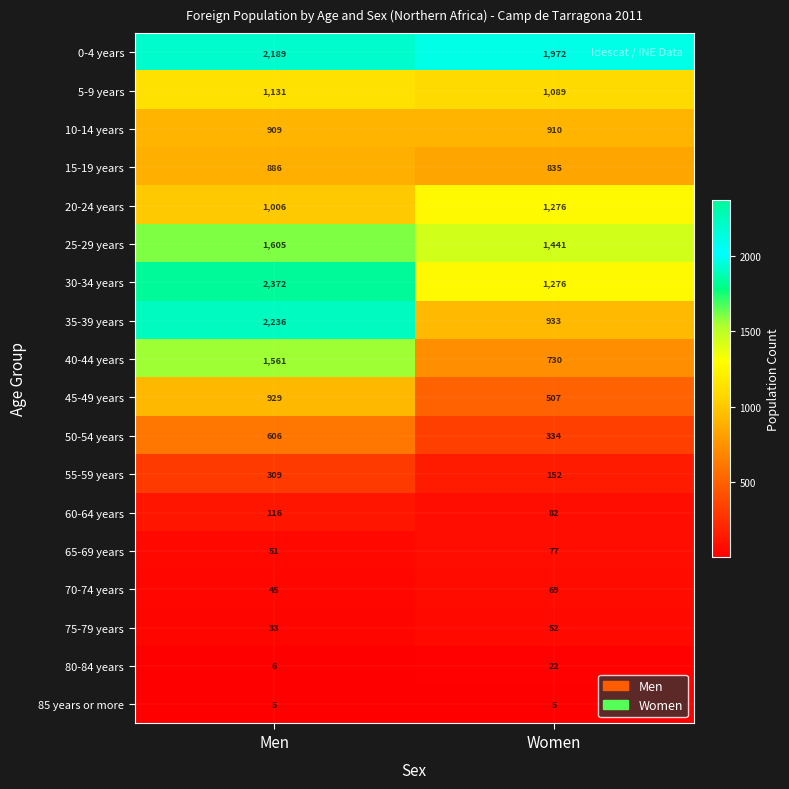

Which series changed the most between Men and Women?

35-39 years